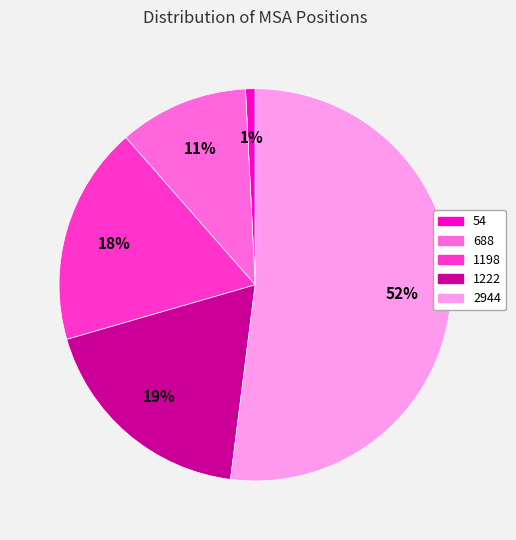

Count the number of slices in the pie.

5